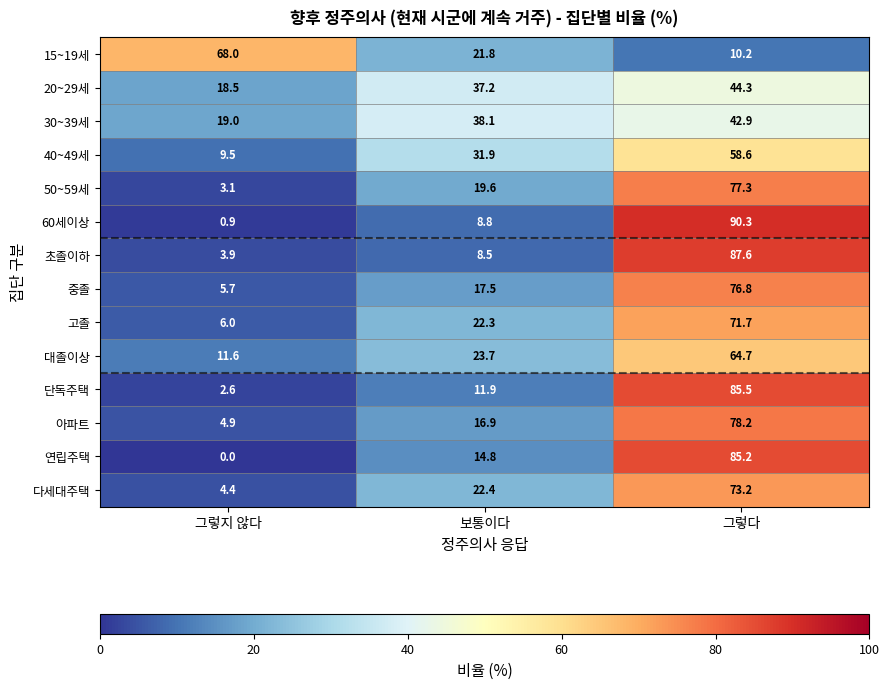

What is the difference between the 대졸이상 values at 그렇지 않다 and 그렇다?

53.1